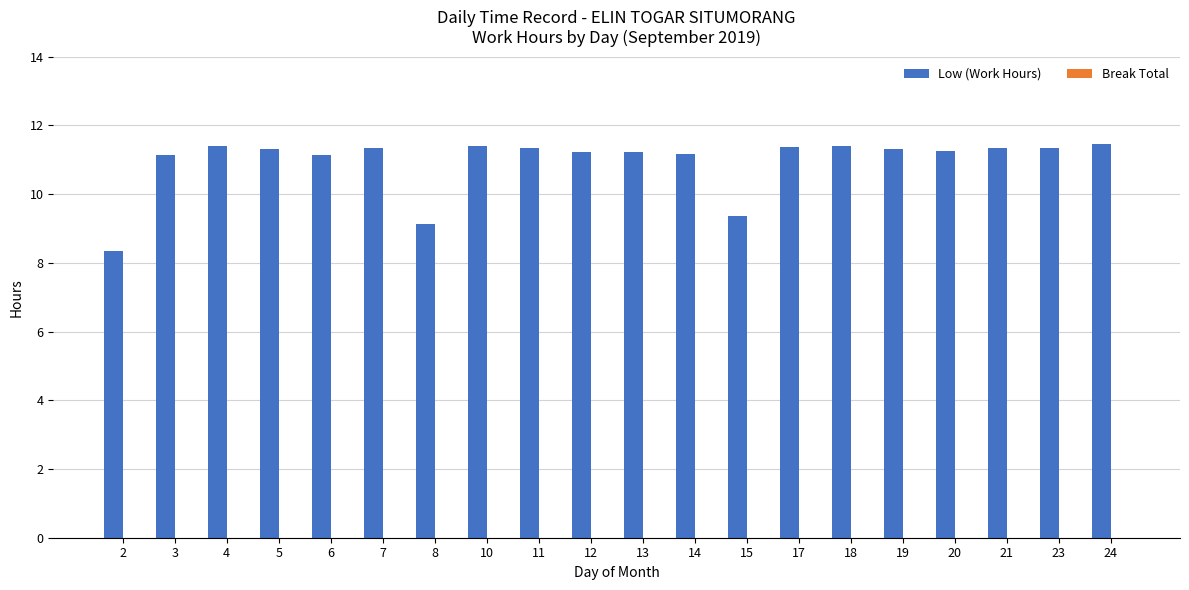

What is the value of the 5th bar from the left?

11.1